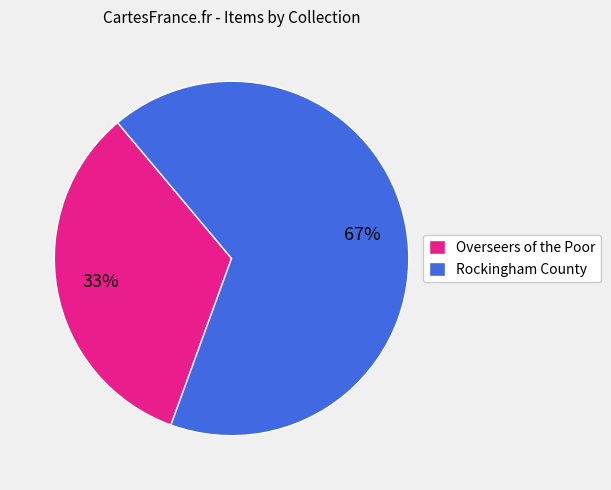

How many slices are in this pie chart?

2